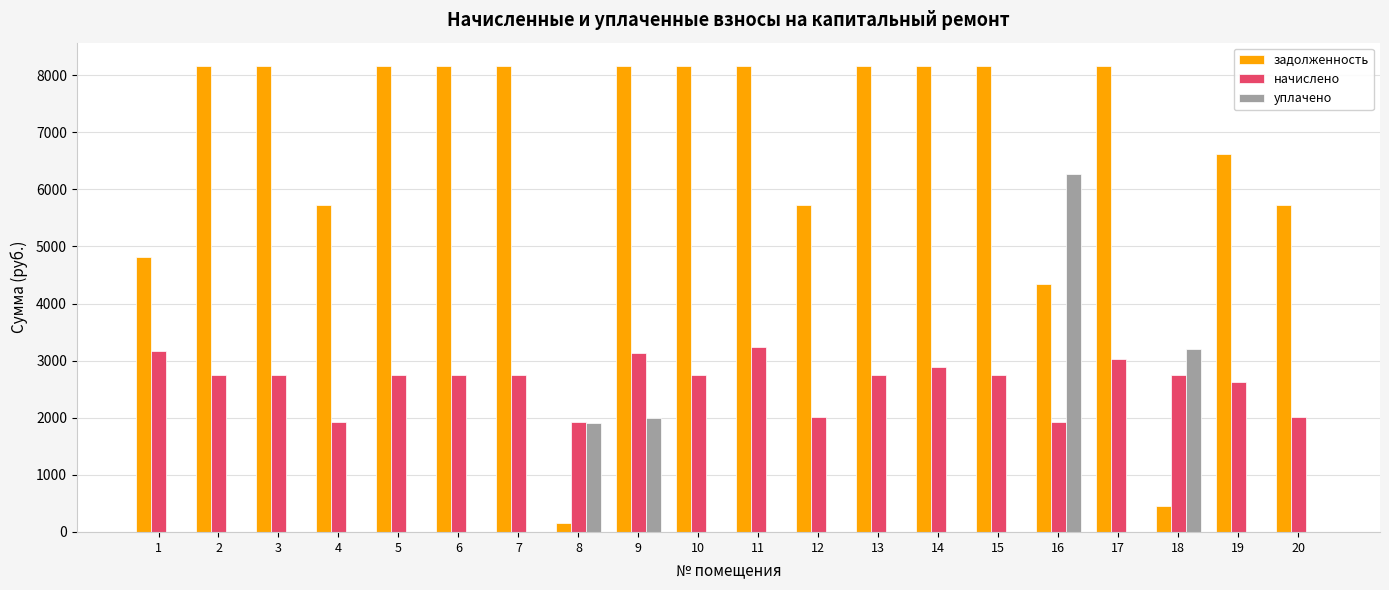

Are the bars horizontal?

No